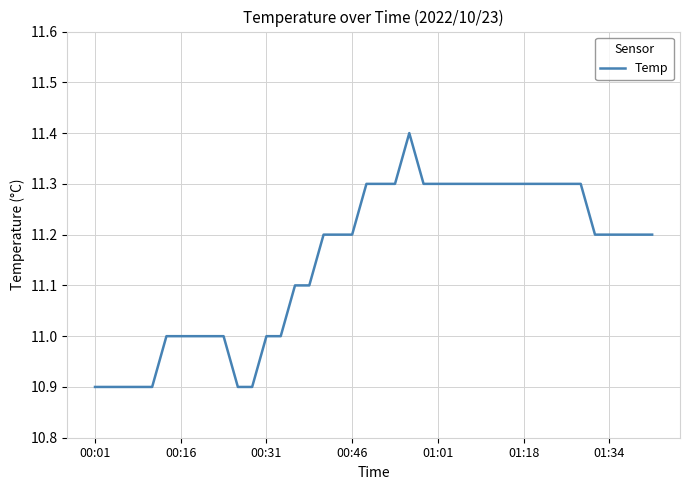

What is the greatest value displayed?

11.4